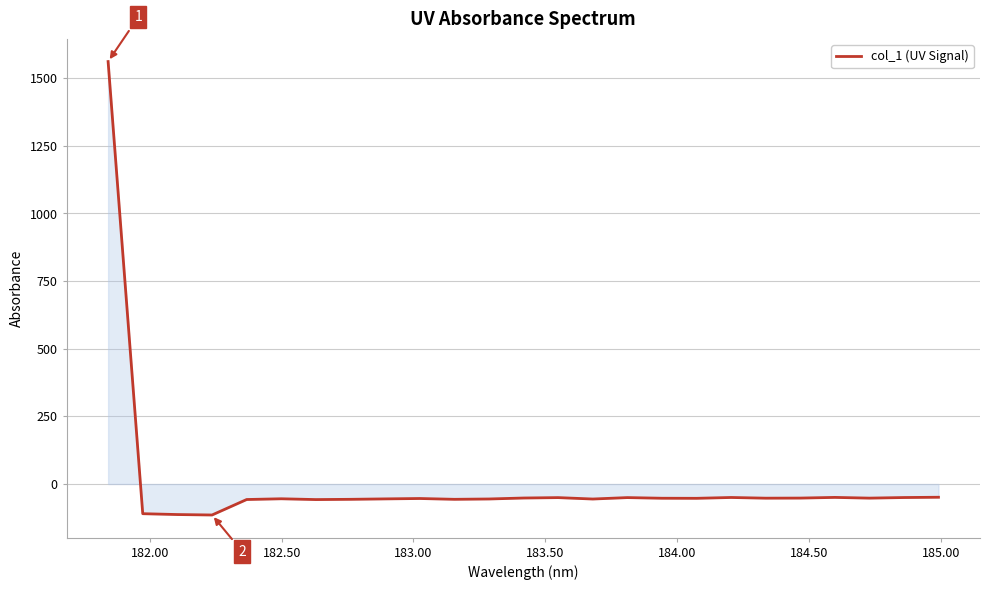

What is the greatest value displayed?

1561.6